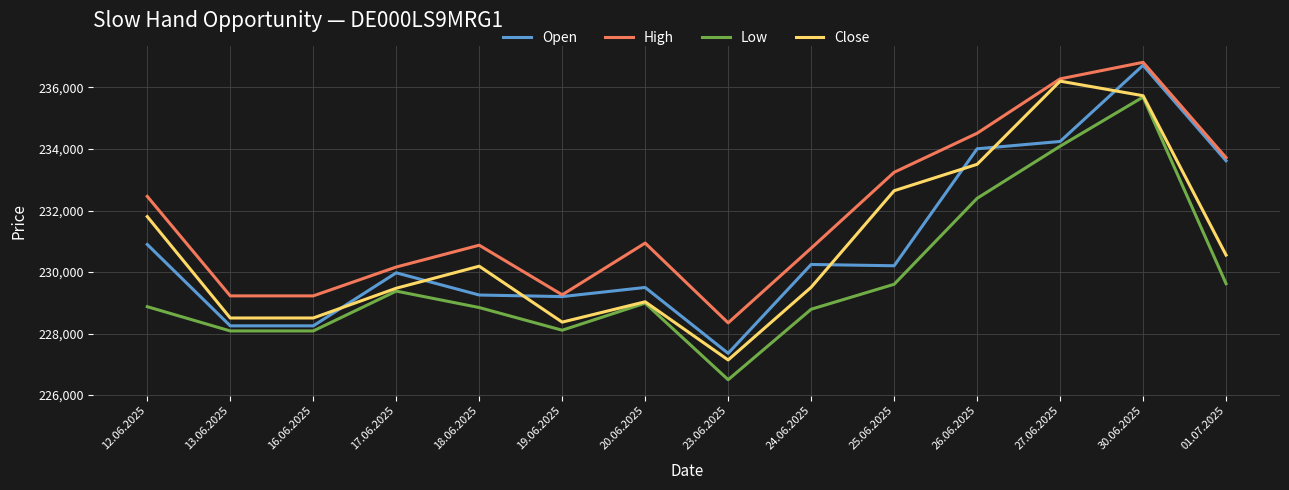

What is the minimum value for High?

228349